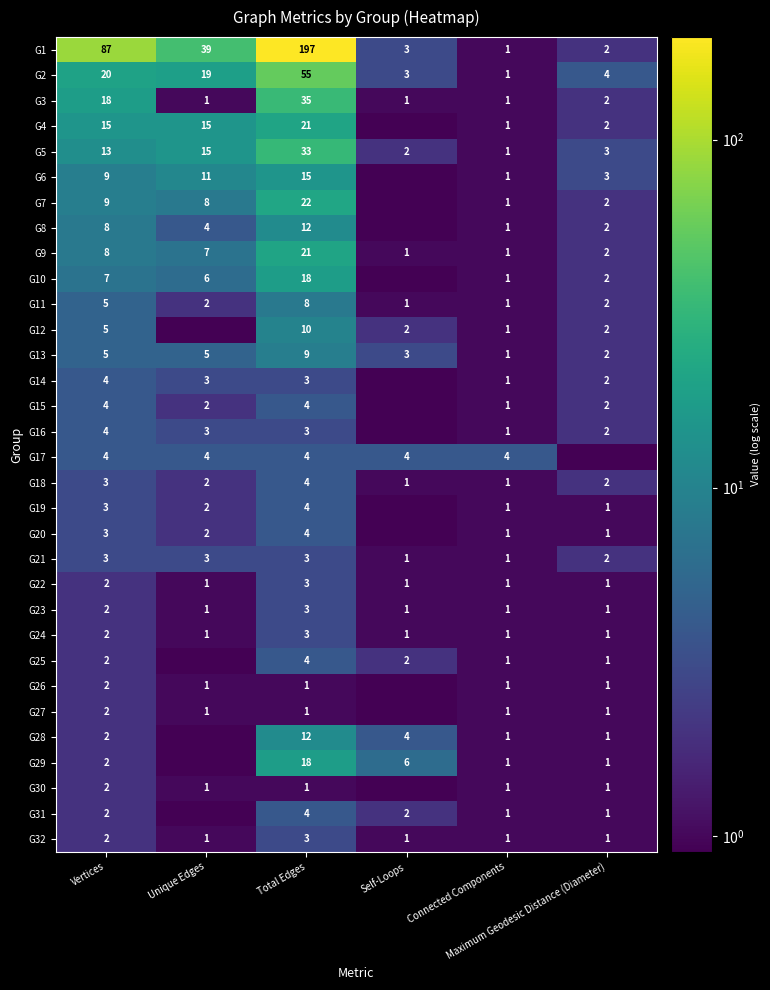

Which has a higher value, Vertices or Unique Edges?

Vertices